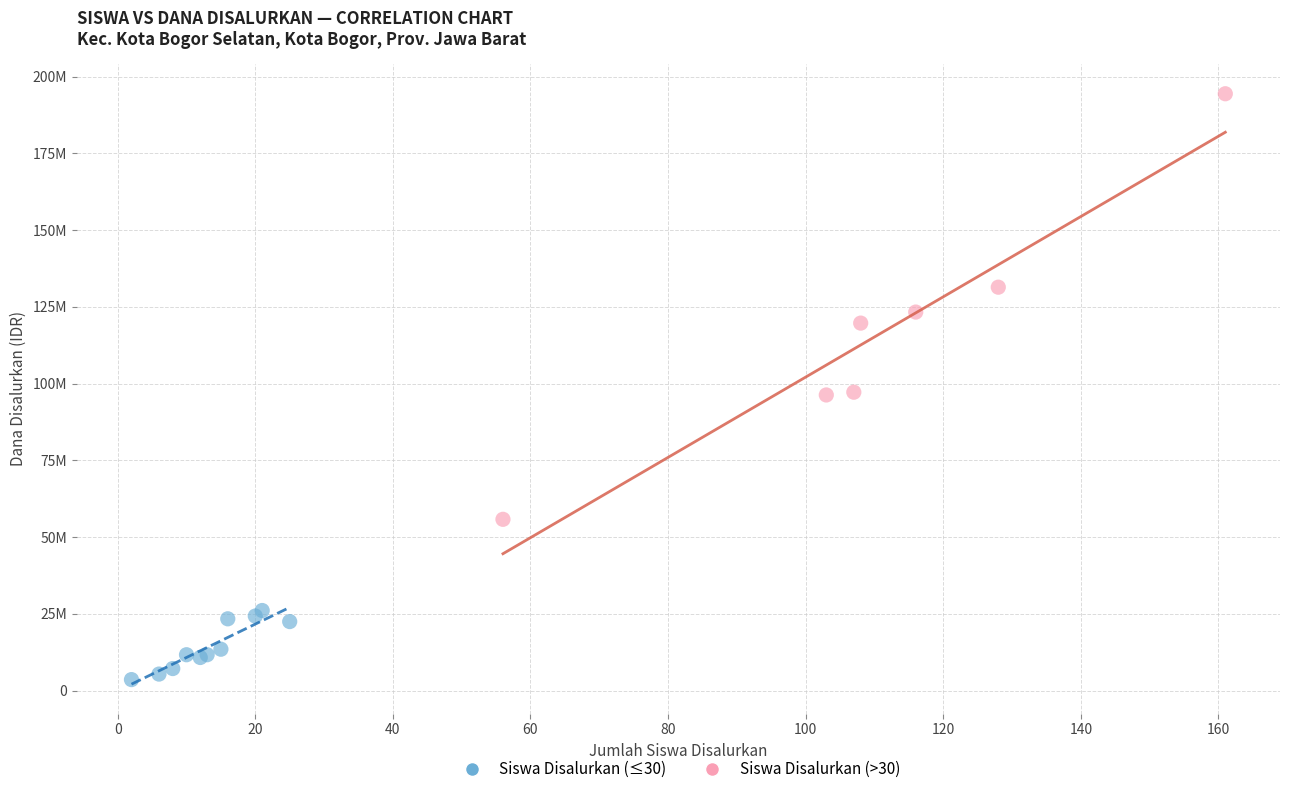

What are all the series names shown in the legend?

Siswa Disalurkan (≤30), Siswa Disalurkan (>30)